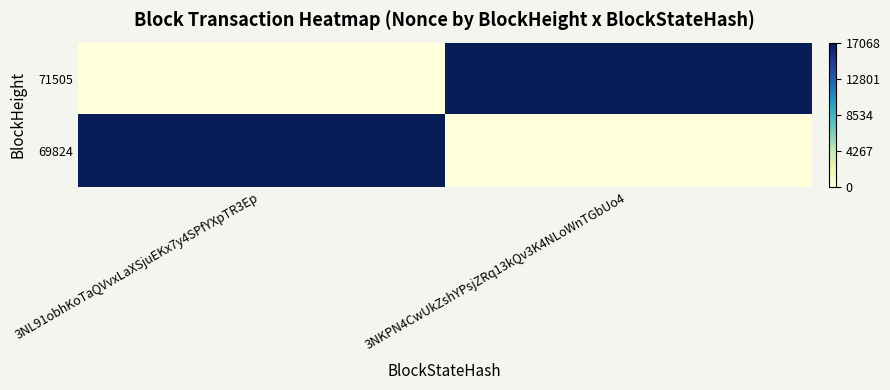

What is the greatest value displayed?

17068